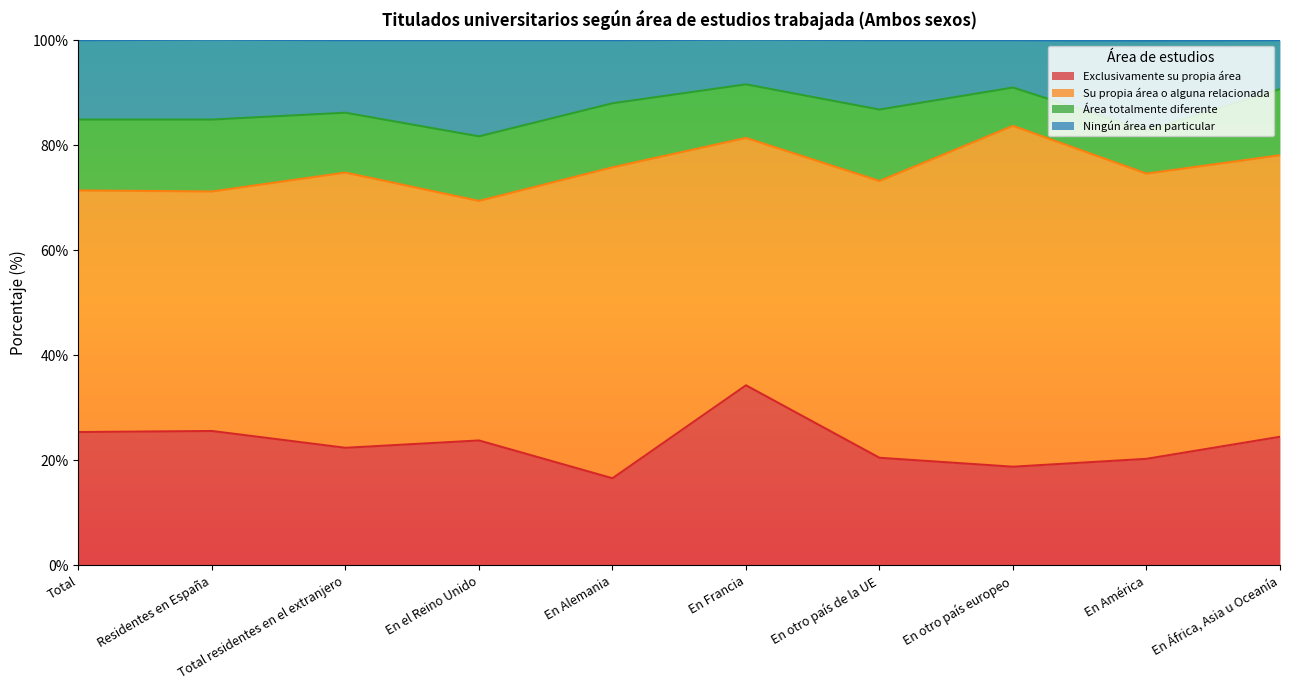

True or false: Ningún área en particular and Exclusivamente su propia área intersect in this chart.

False